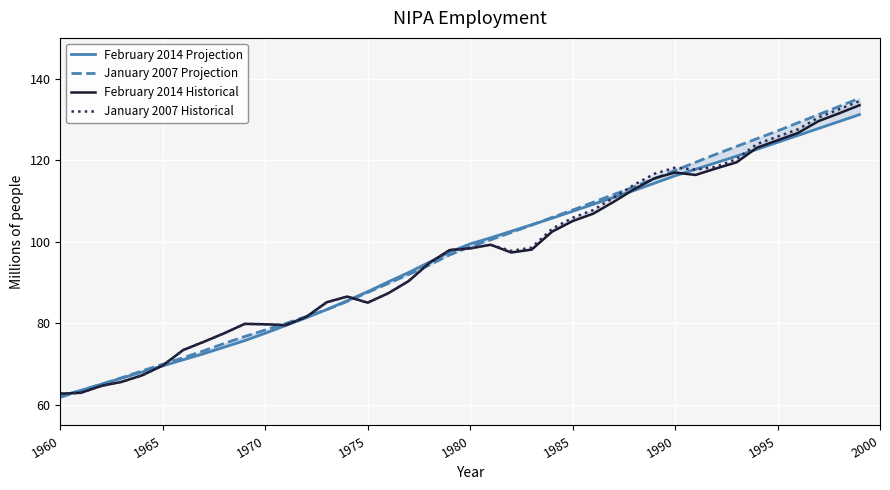

What is the sum of all January 2007 Projection values?

3894.8